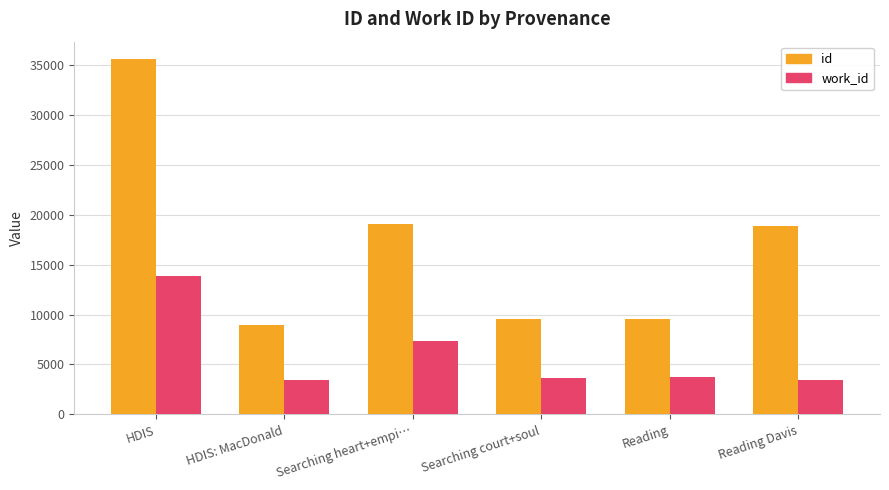

What is the difference between the second highest and minimum values in the work_id series?

3902